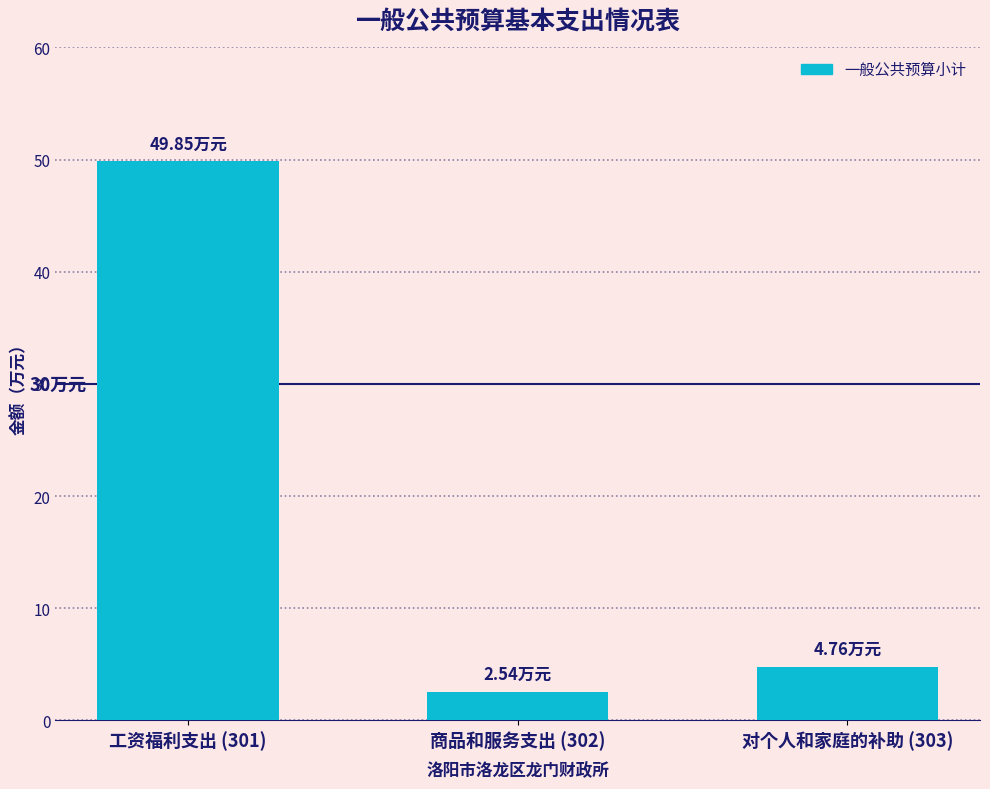

What is the approximate value at 商品和服务支出 (302)?

2.5